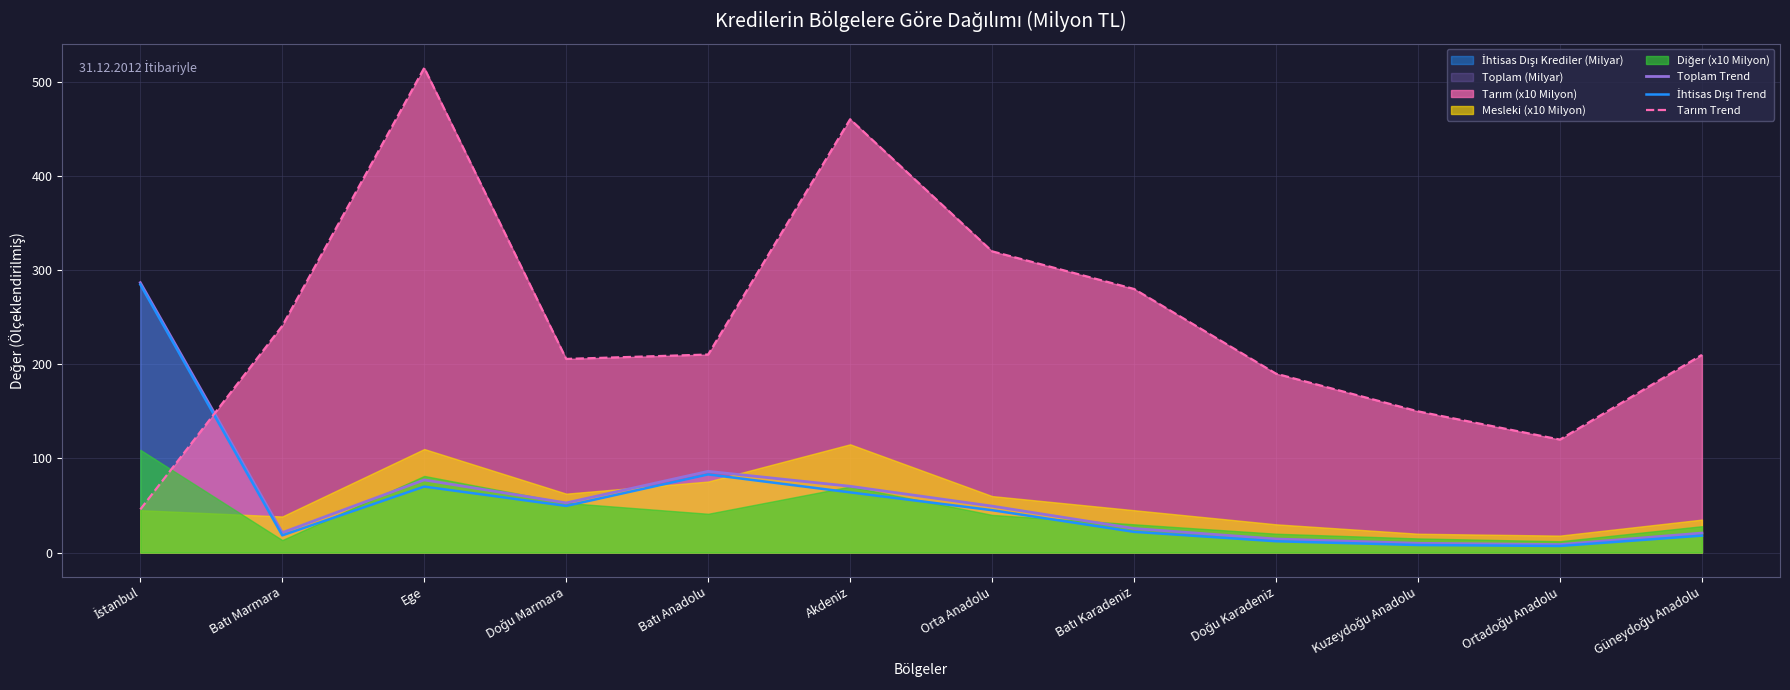

Does the chart display data point markers on the line(s)?

No